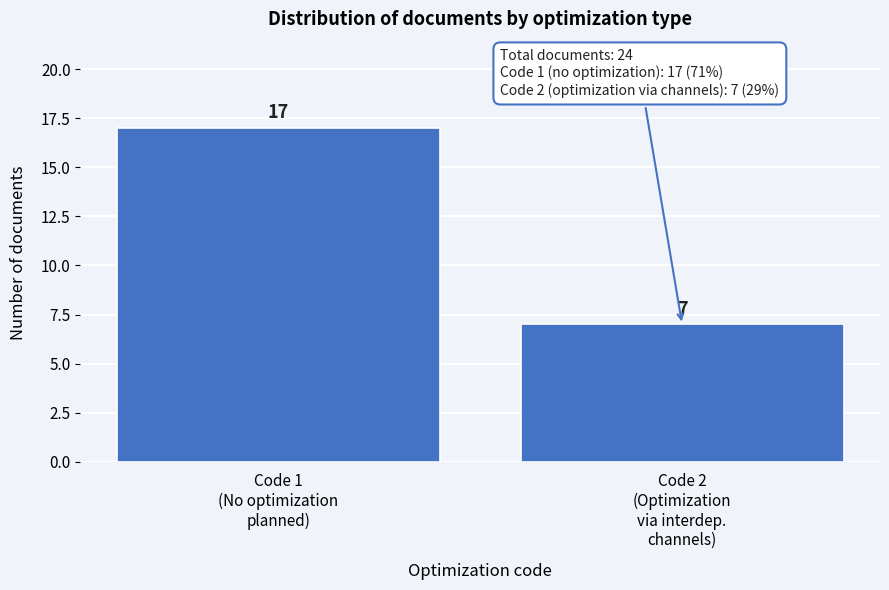

Reading left to right, extract all data points from this chart.

17	7